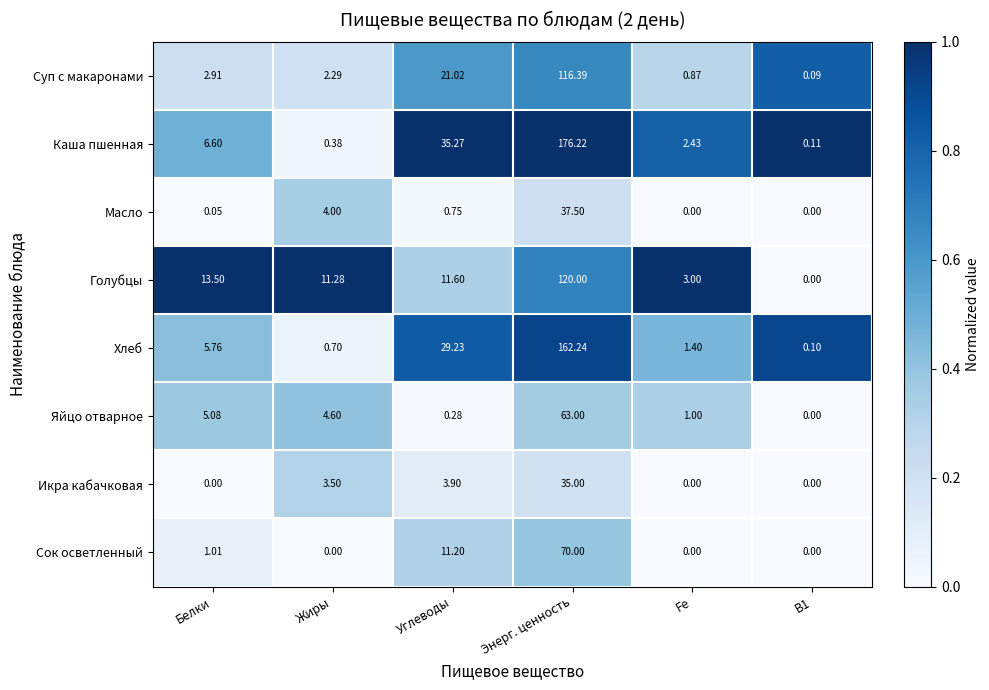

Which label corresponds to the largest value in the chart?

Энерг. ценность